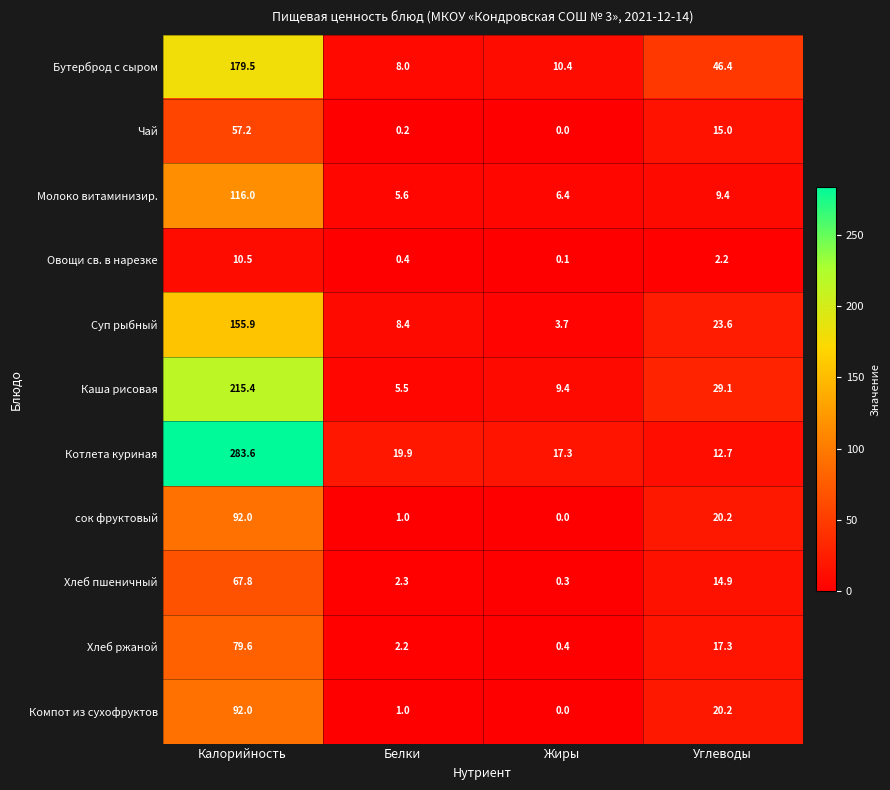

Count the number of categories in the chart.

4